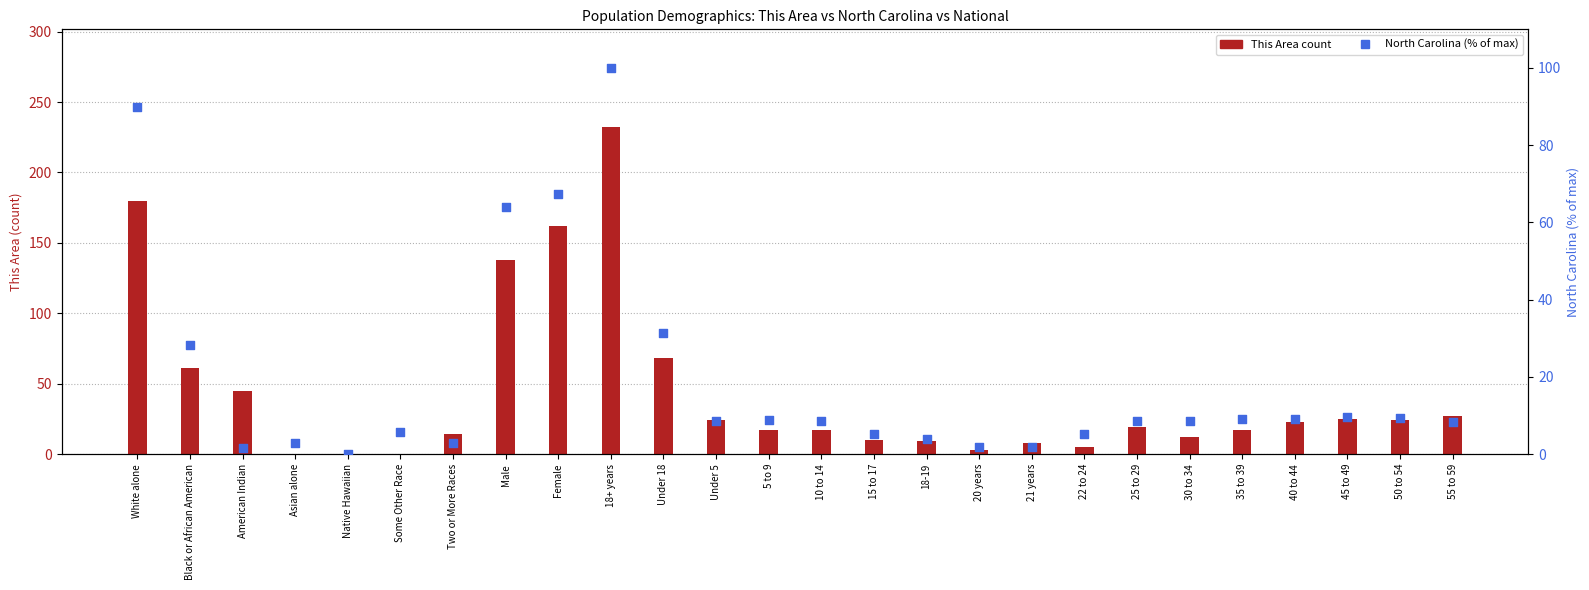

Which series has the largest Y range (max minus min)?

This Area